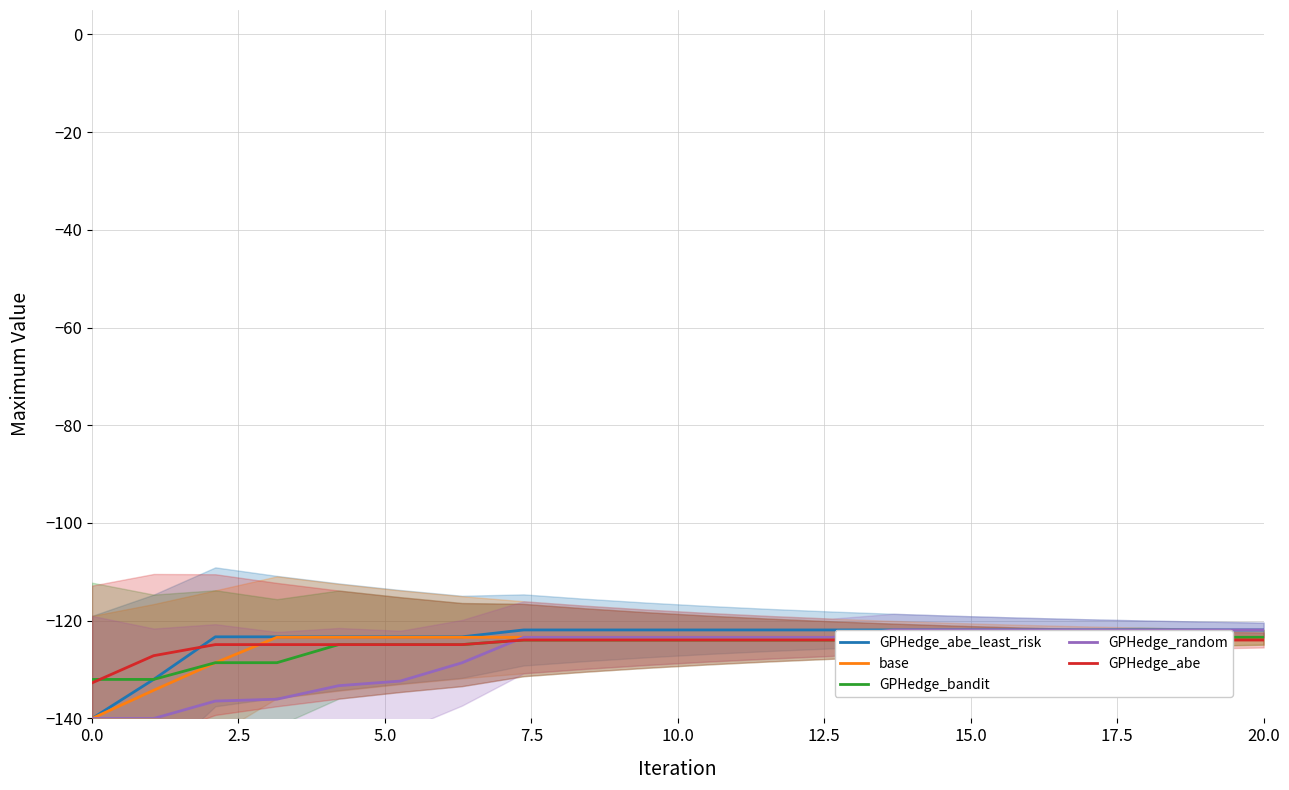

Is it true that GPHedge_random equals -223.4 at 0.0?

False